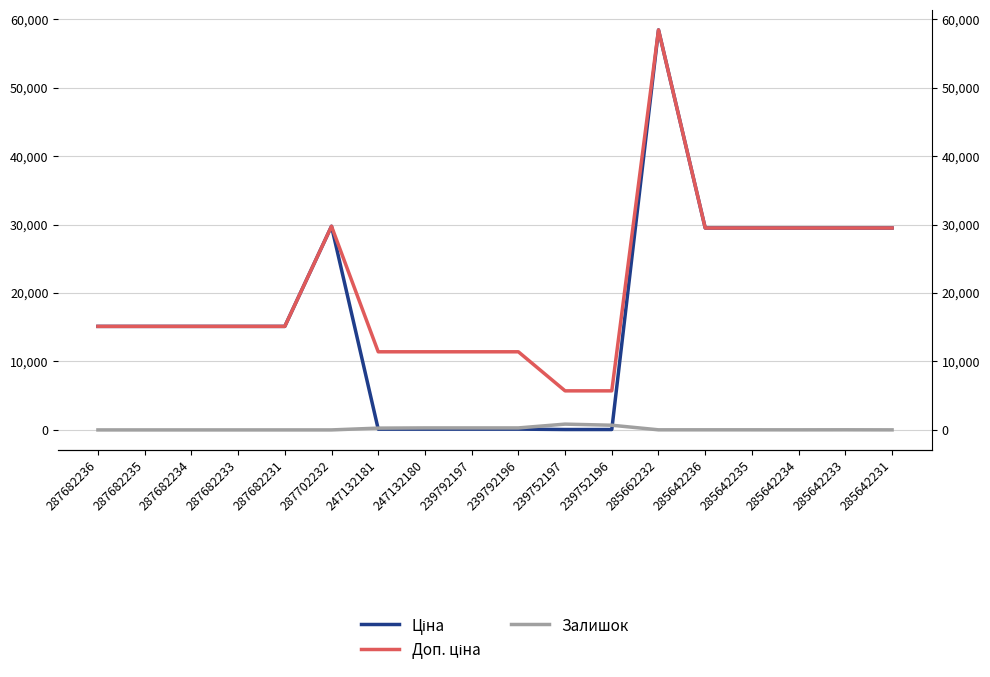

Reading right to left, list all the values displayed in this chart.

Ціна: 29491.5	29491.5	29491.5	29491.5	29491.5	58426.5	57.0	57.0	114.1	114.1	114.1	114.1	29747.2	15120.0	15120.0	15120.0	15120.0	15120.0
Доп. ціна: 29491.5	29491.5	29491.5	29491.5	29491.5	58426.5	5705.0	5705.0	11410.0	11410.0	11410.0	11410.0	29747.2	15120.0	15120.0	15120.0	15120.0	15120.0
Залишок: 7.0	16.0	10.0	13.0	14.0	13.0	683.0	845.0	290.0	289.0	290.0	260.0	0.0	0.0	0.0	0.0	0.0	0.0